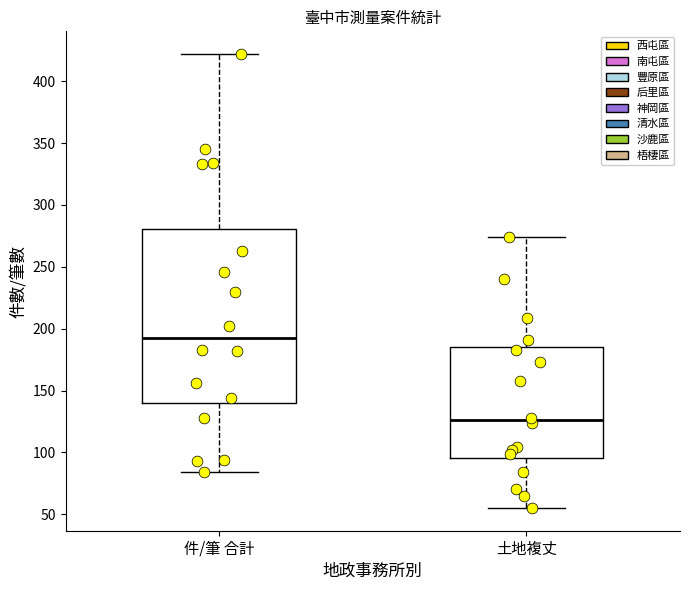

Reading left to right, transcribe this box plot: for each box, give where its median line is, the range the box spans, and where its two whiskers end, as read against the y-axis. The values are not printed on the chart, so give them approximately, as read against the axis.

件/筆 合計: median 195, box 140 to 280, whiskers 85 to 420
土地複丈: median 125, box 95 to 185, whiskers 55 to 275